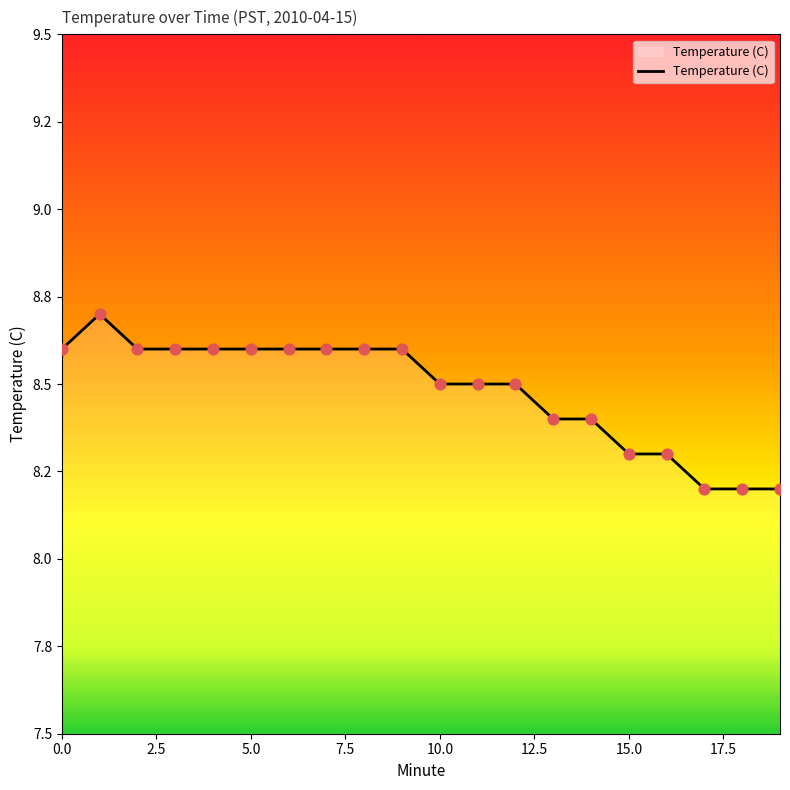

Does the chart have visible grid lines?

No